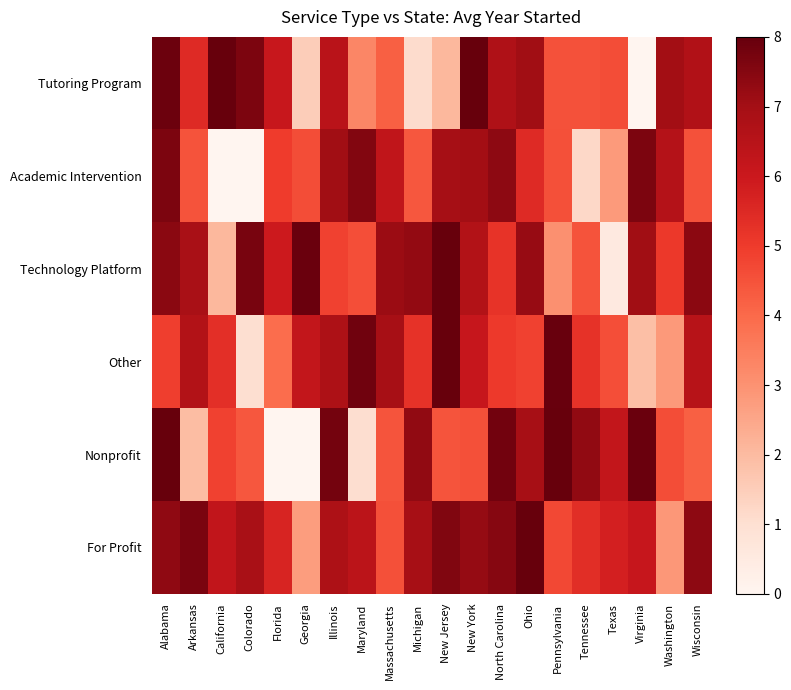

Which label corresponds to the smallest value in the chart?

California